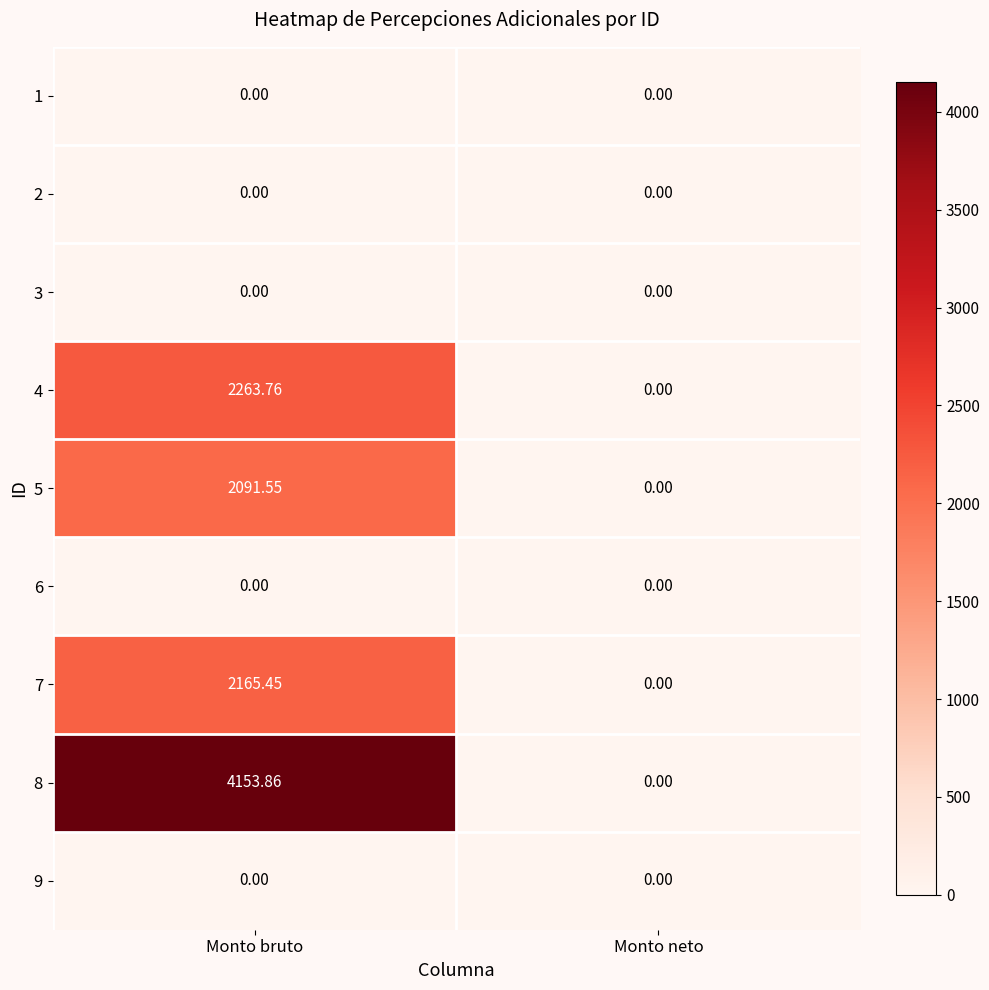

Which label corresponds to the largest value in the chart?

Monto bruto